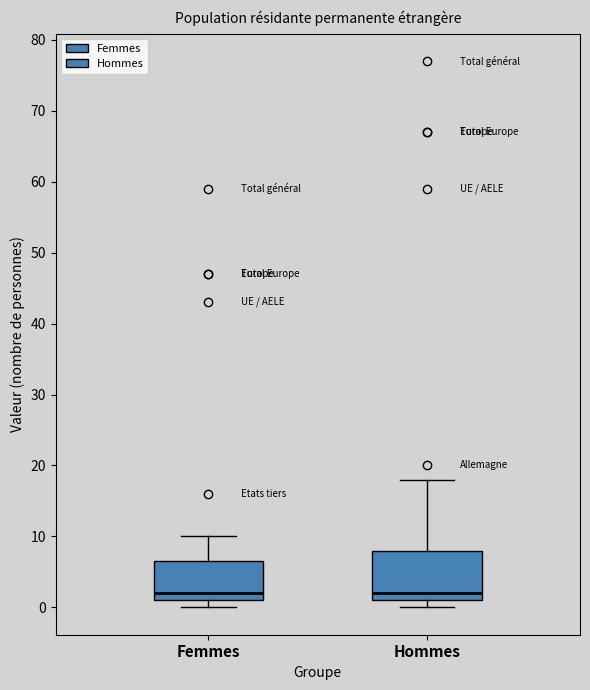

Reading left to right, transcribe this box plot: for each box, give where its median line is, the range the box spans, and where its two whiskers end, as read against the y-axis. The values are not printed on the chart, so give them approximately, as read against the axis.

Femmes: median 2, box 1 to 7, whiskers 0 to 10
Hommes: median 2, box 1 to 8, whiskers 0 to 18